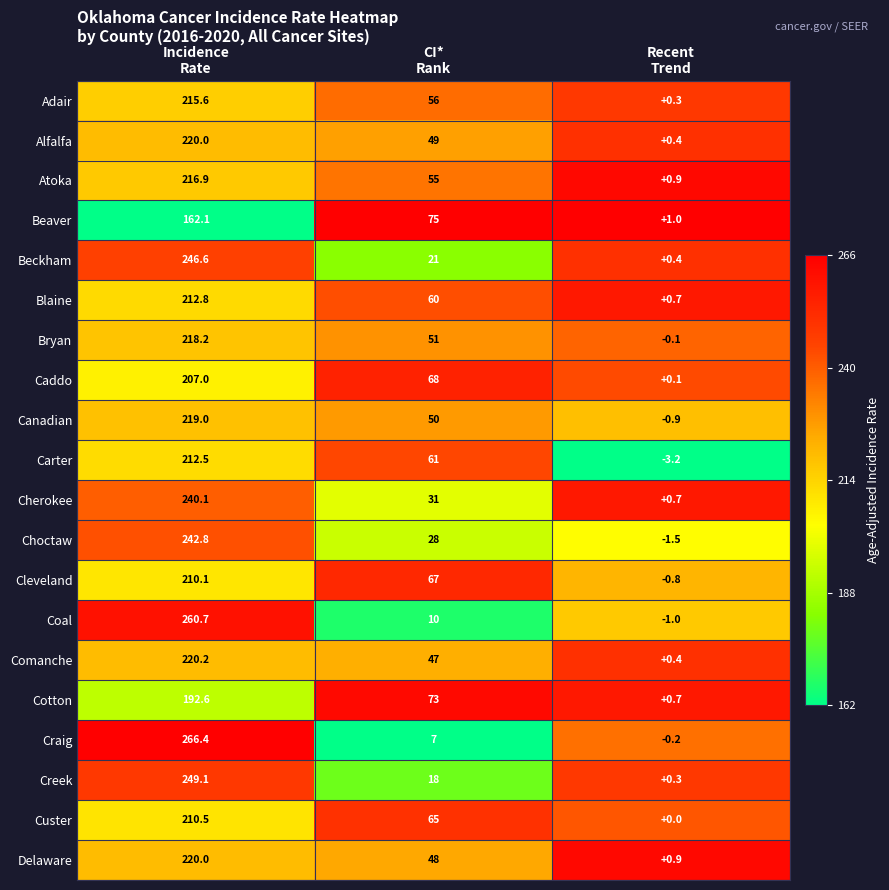

What is the average value of the Caddo series?

91.7